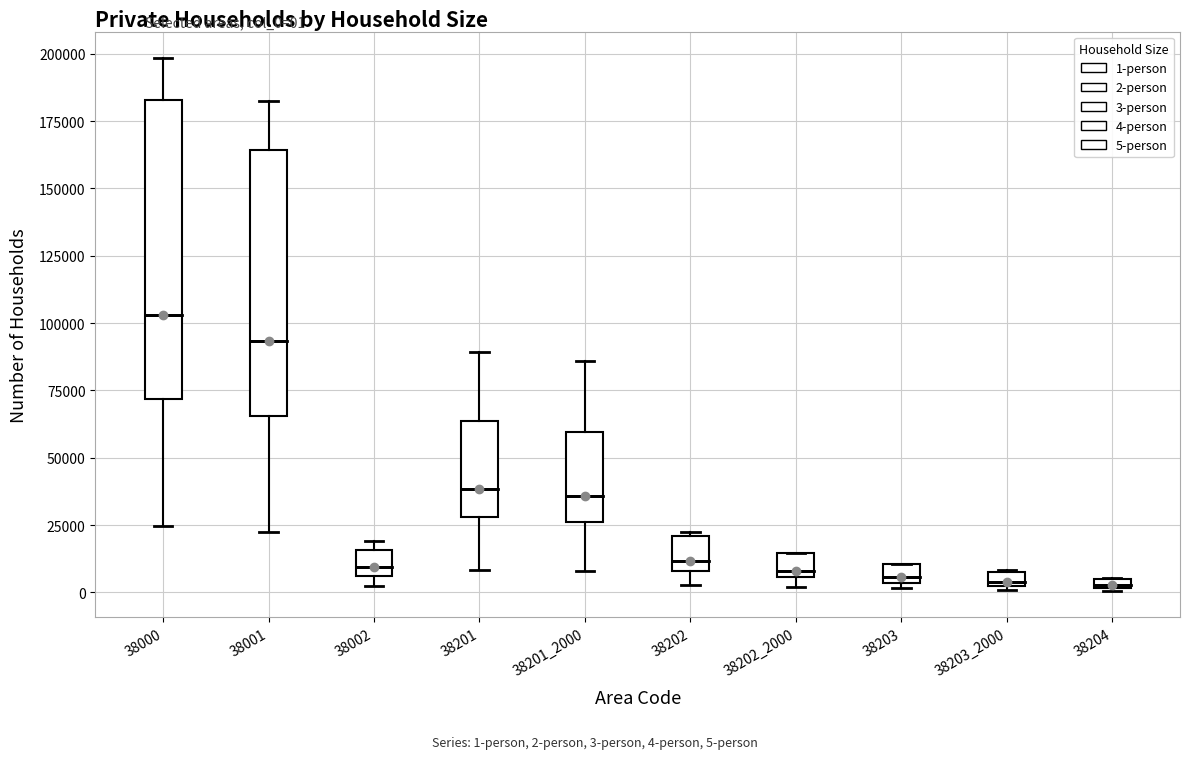

Comparing the boxes themselves (not the whiskers), which one is the tallest?

38000